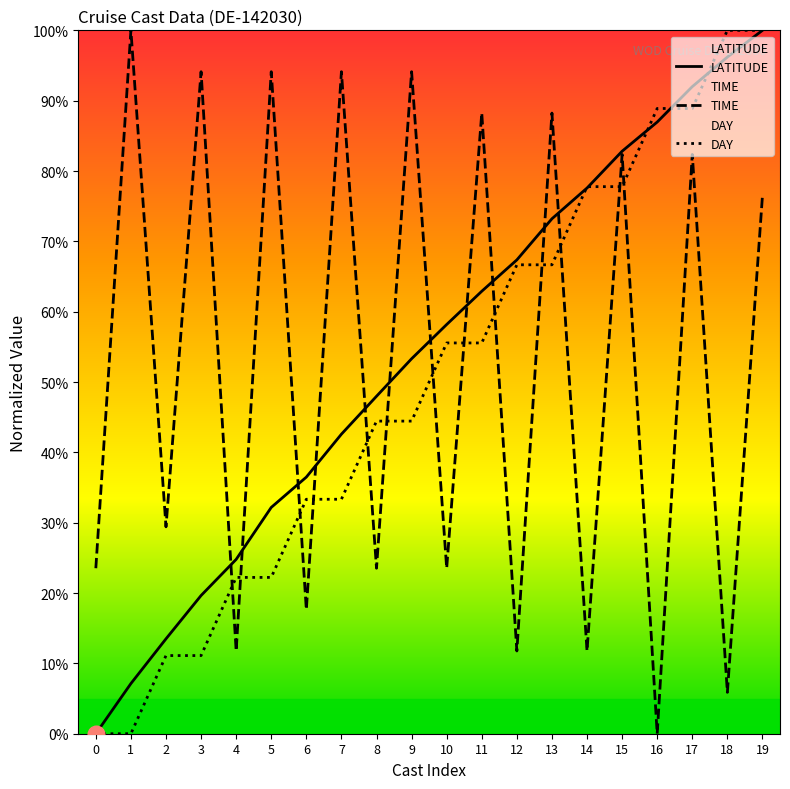

What is the value of the TIME point at the 20th from the left?

76.5